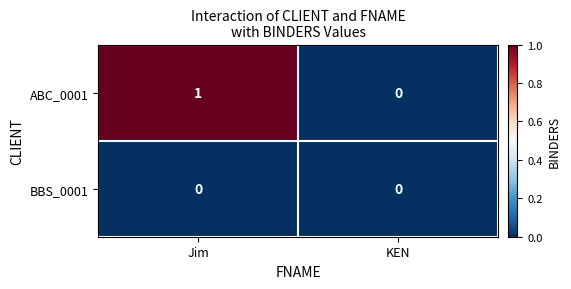

Reading left to right, extract all data points from this chart.

ABC_0001: 1	0
BBS_0001: 0	0